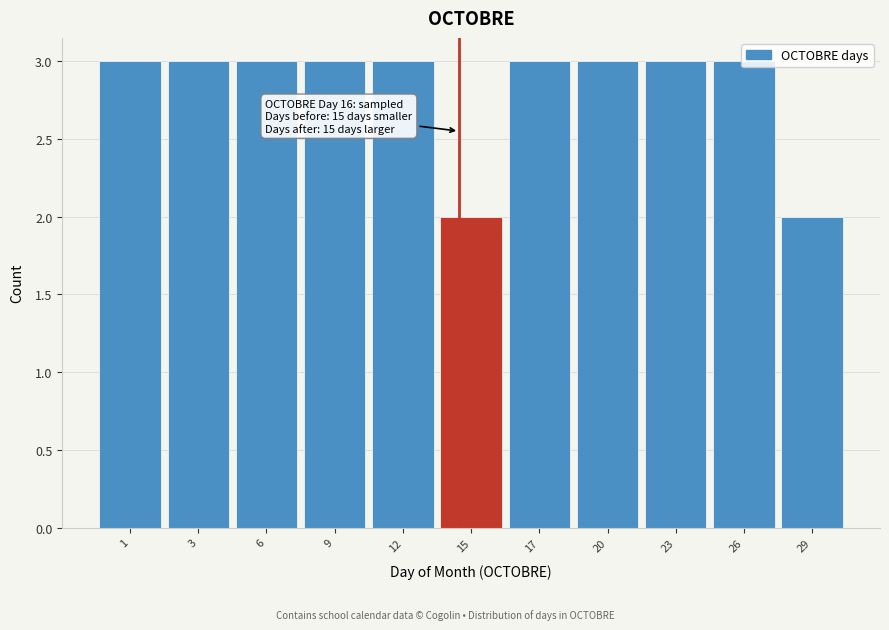

What is the average value?

3